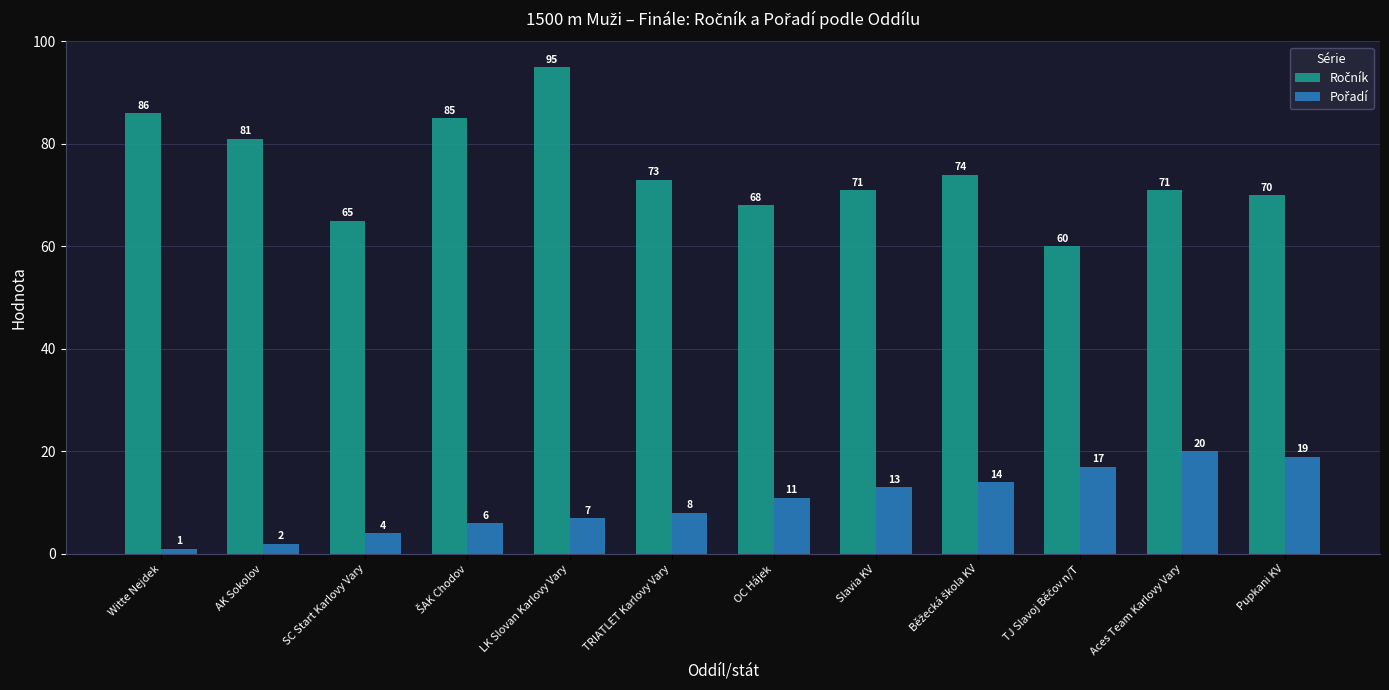

How many bars are there in each group?

2